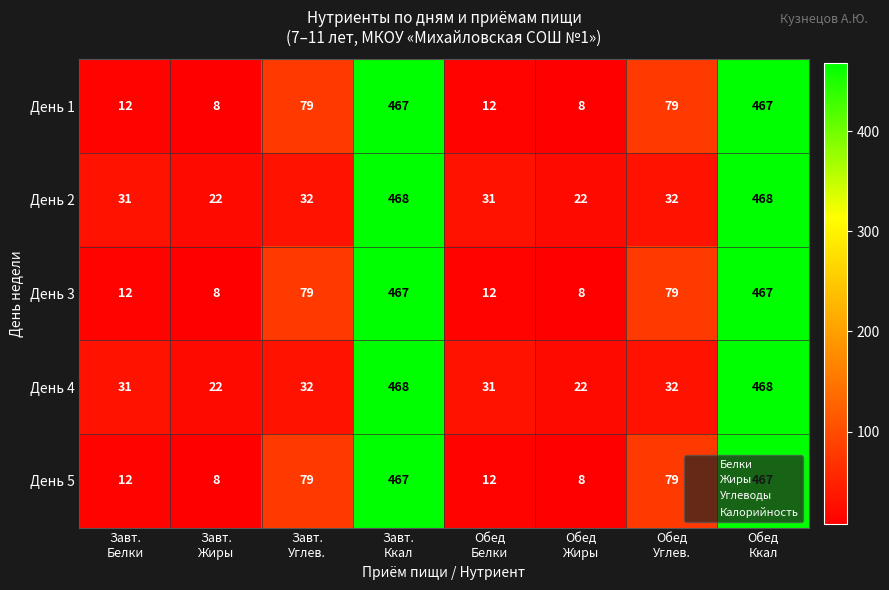

What is the lowest value of the День 4 series?

22